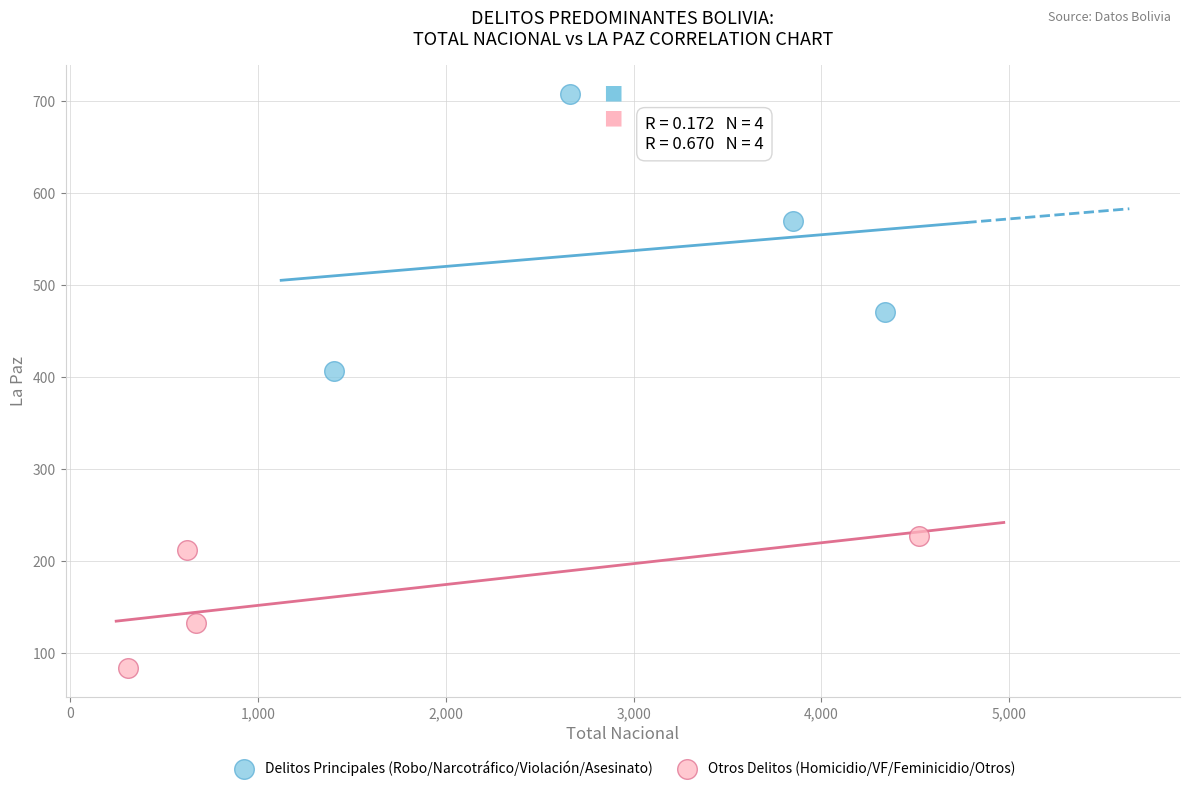

Which series contains the highest Y value?

Delitos Principales (Robo/Narcotráfico/Violación/Asesinato)